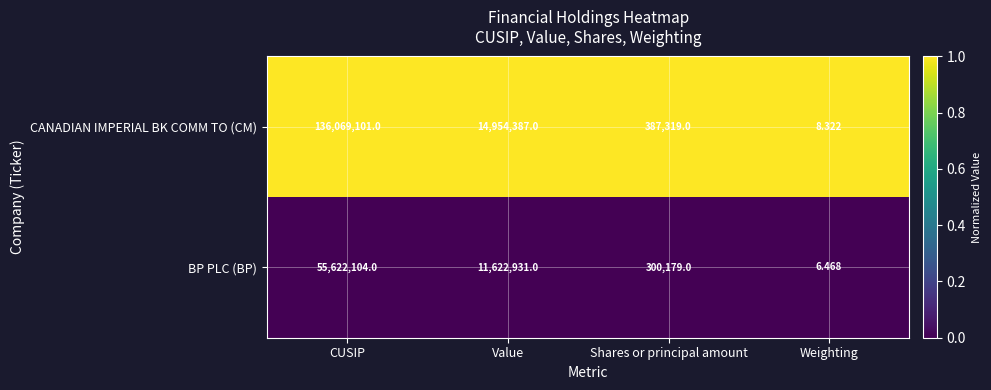

List the series in order of their overall mean, highest first.

CANADIAN IMPERIAL BK COMM TO (CM), BP PLC (BP)